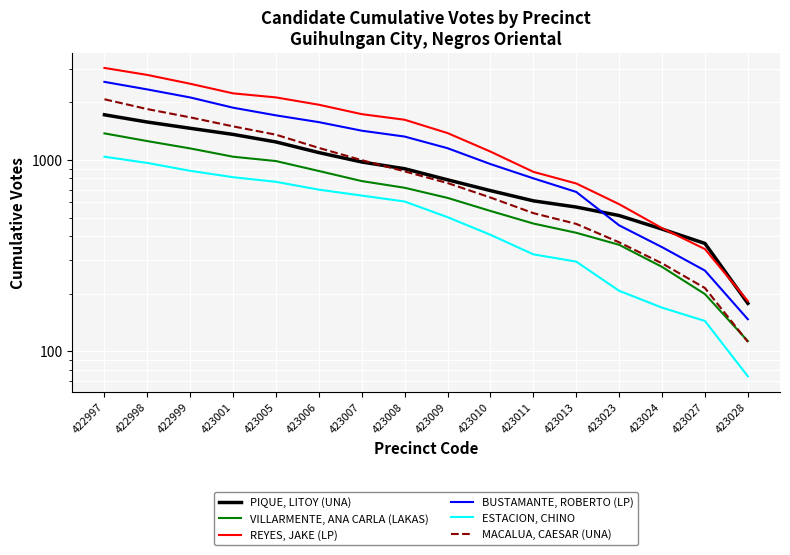

What is the average value of the BUSTAMANTE, ROBERTO (LP) series?

1232